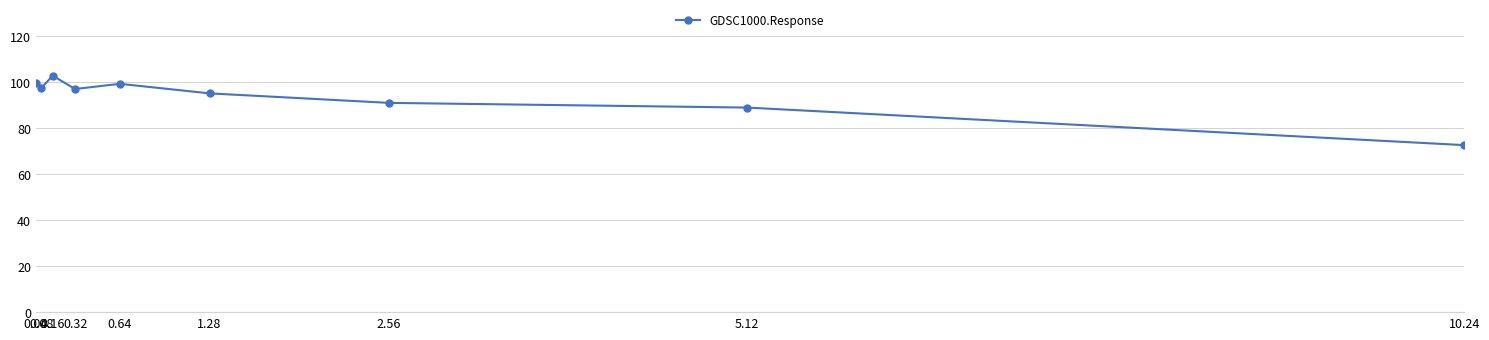

What is the difference between the values at 10.24 and 0.16?

30.2